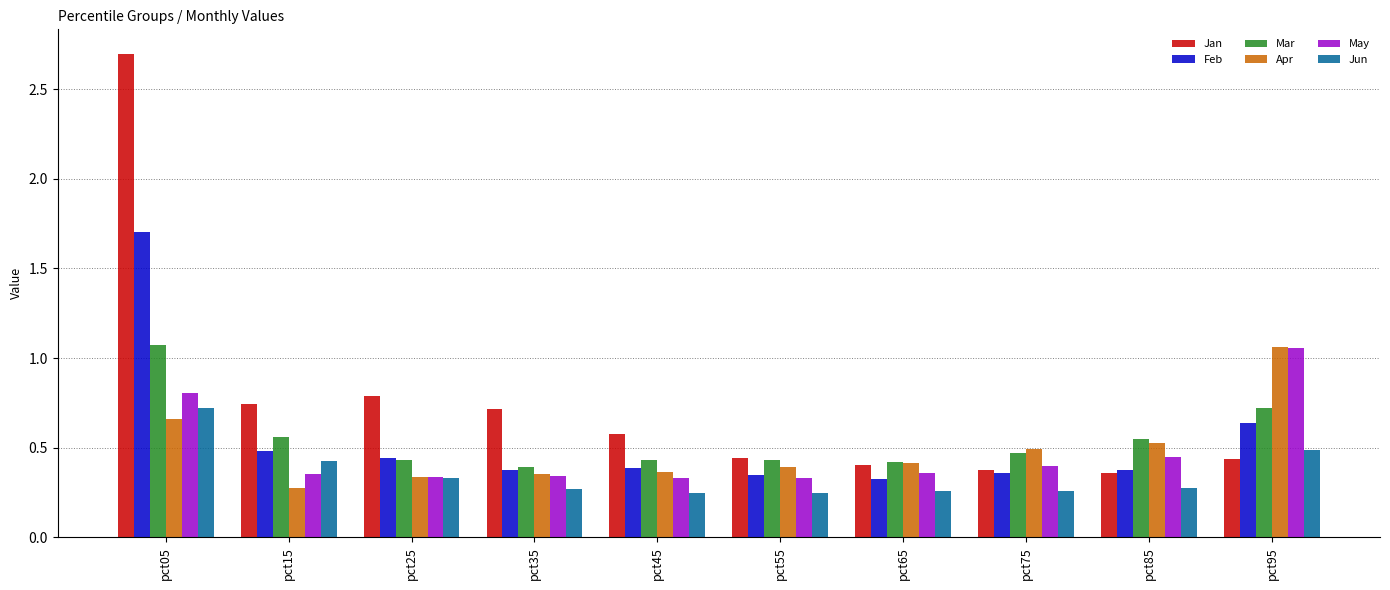

What is the sum of all May values?

4.8